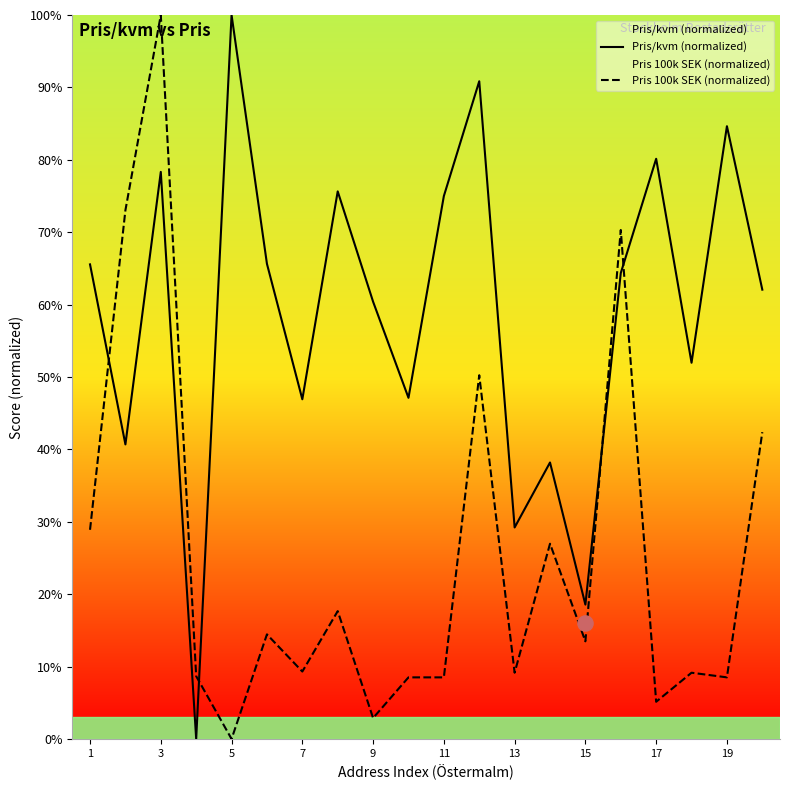

Which series has the largest Y range (max minus min)?

Pris/kvm (normalized)